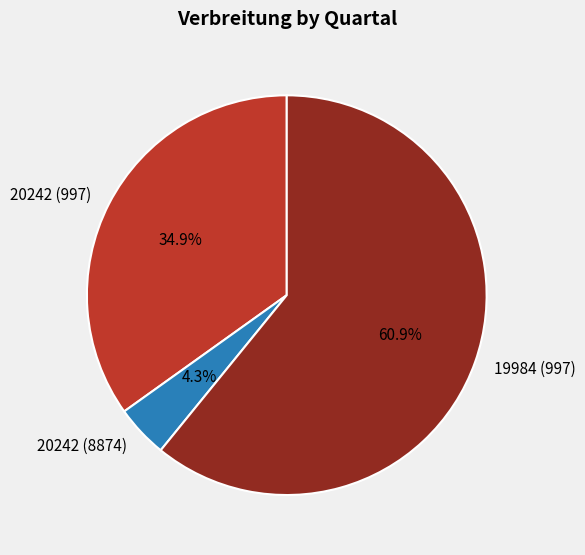

Combined, what portion of the pie is 20242 (997) and 19984 (997)?

95.7%